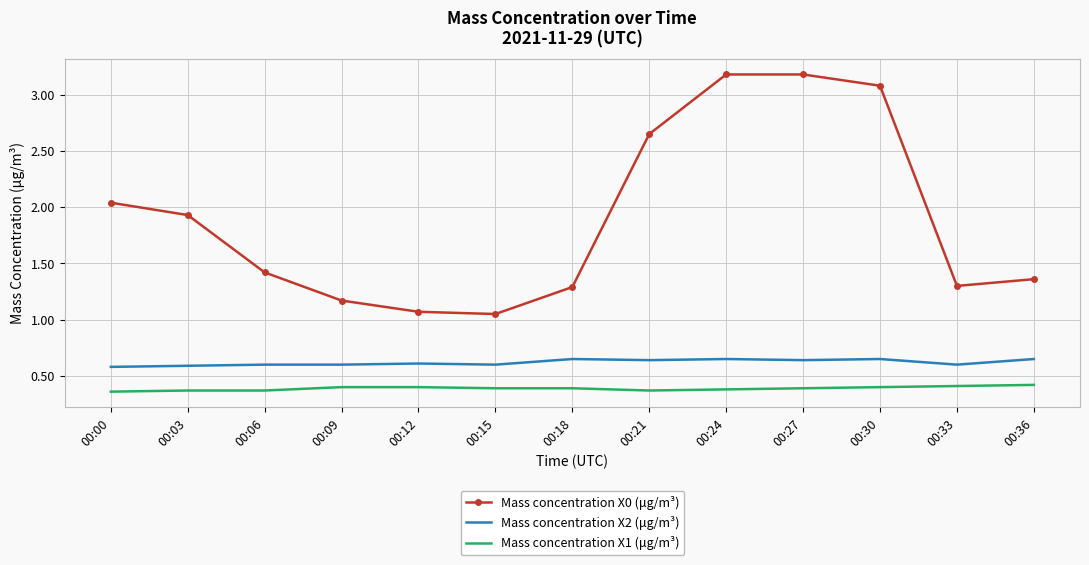

True or false: Mass concentration X2 (μg/m³) has a value of 0.9 at 00:36.

False